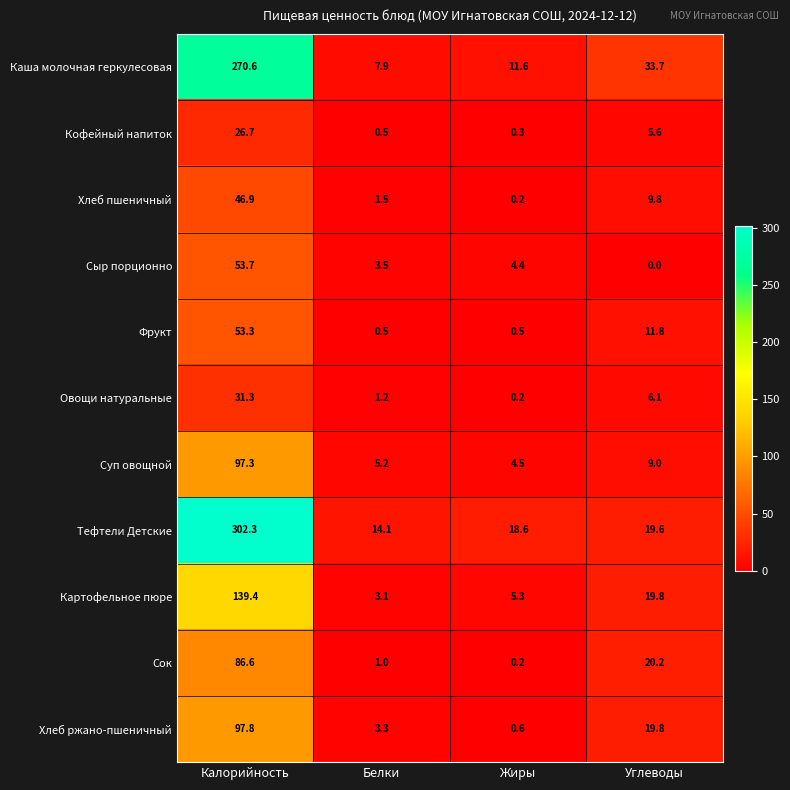

What is the total value across all series at Углеводы?

155.4